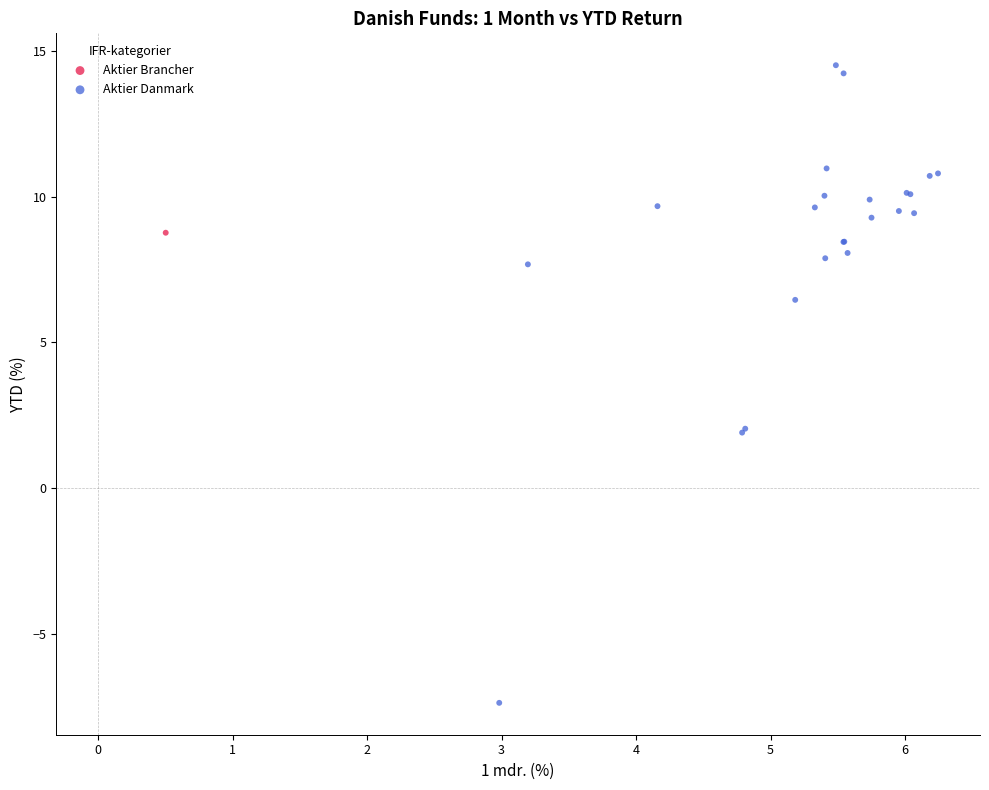

What are all the series names shown in the legend?

Aktier Brancher, Aktier Danmark